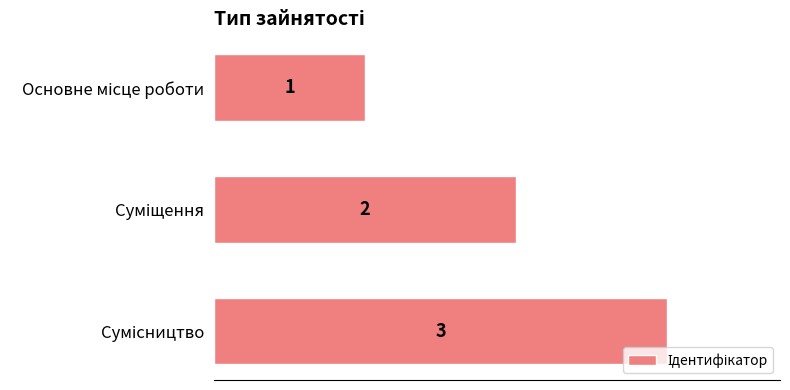

What is the value of the 1st bar from the top?

1